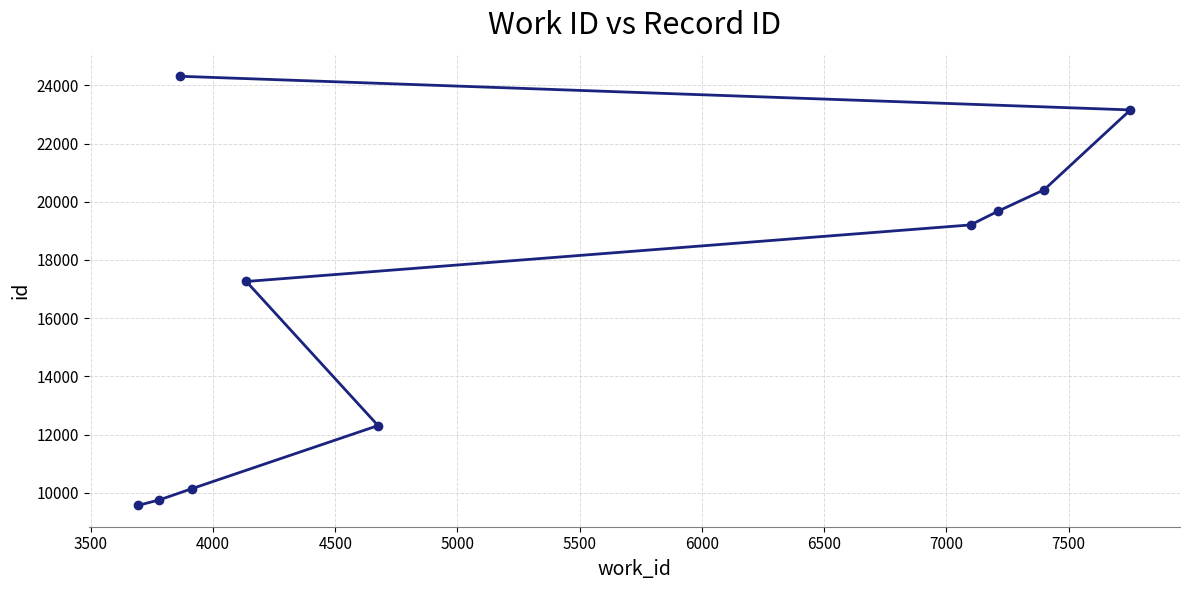

What is the sum of all values?

165782